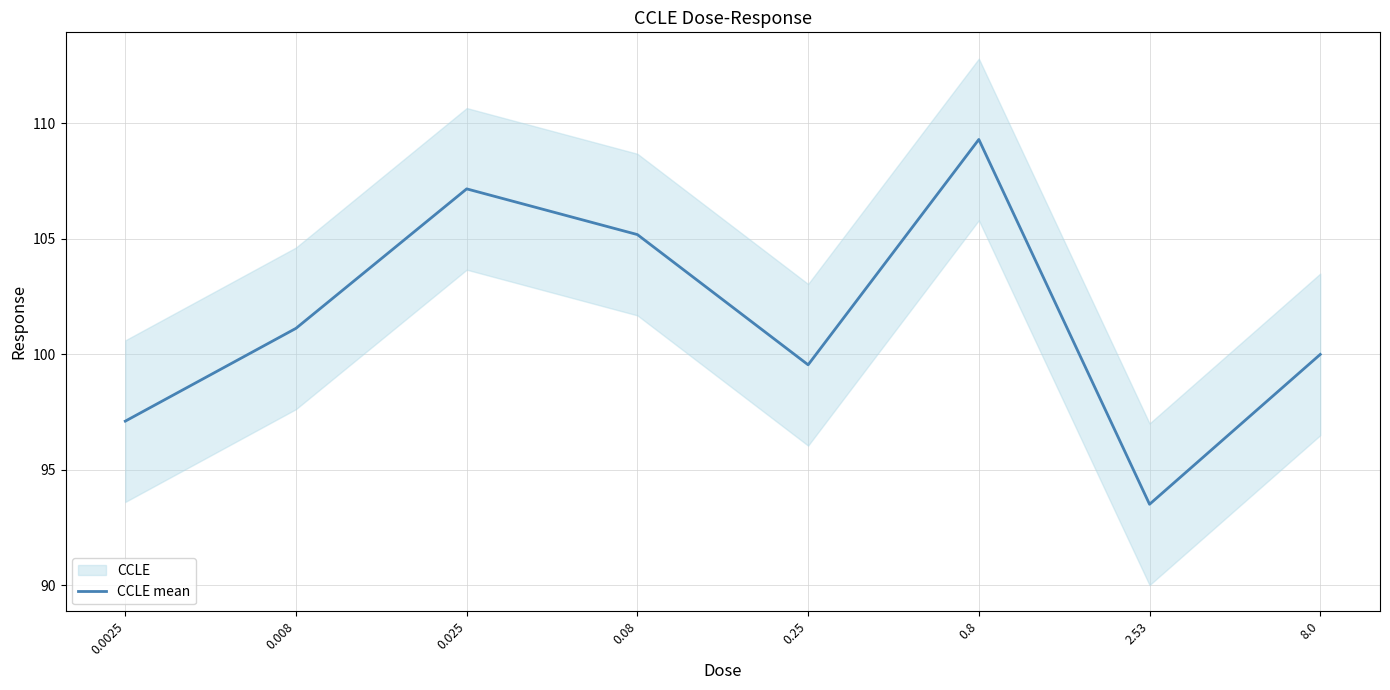

At which category does the data reach its first local valley?

0.25